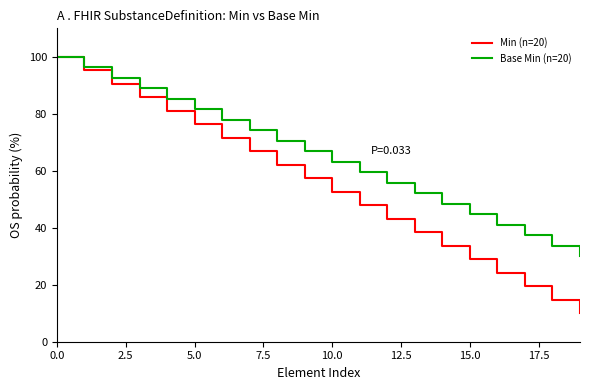

At how many categories does at least one series exceed 94?

2